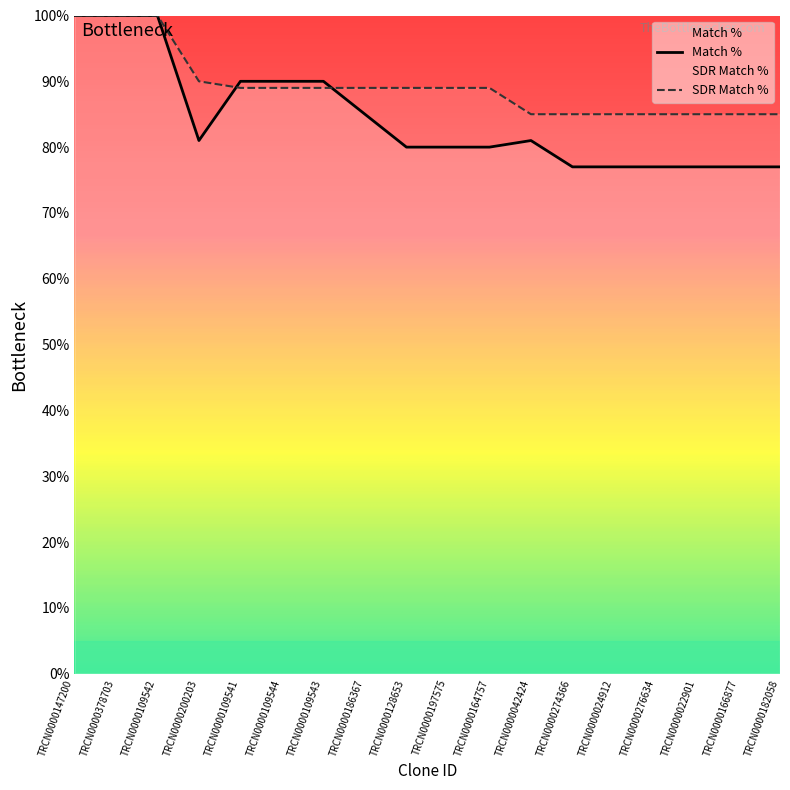

True or false: Match % and SDR Match % intersect in this chart.

True